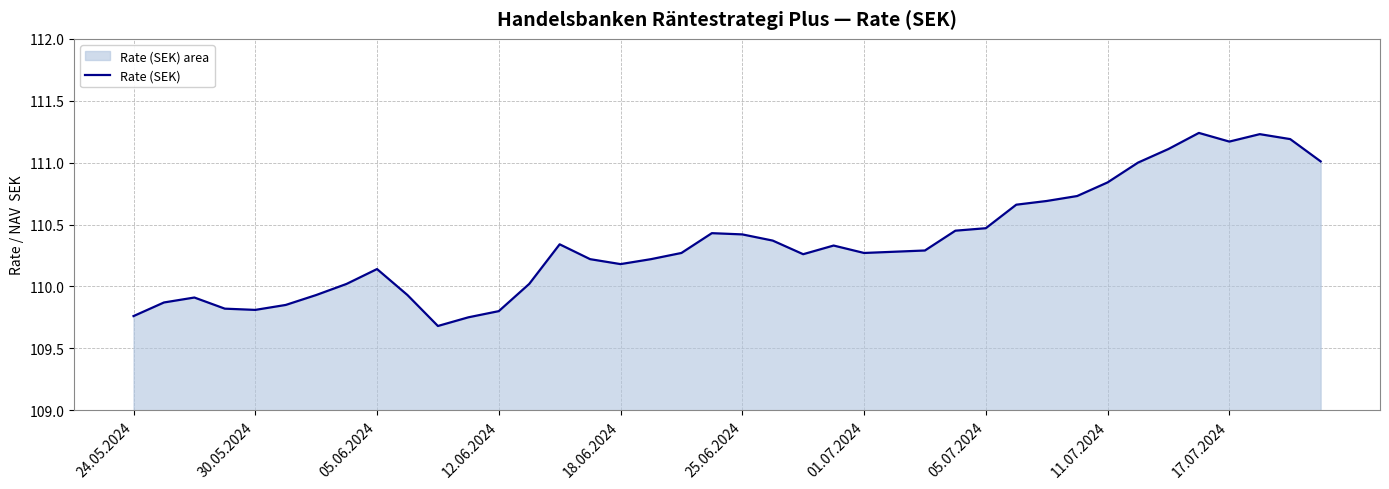

Between 11.07.2024 and 01.07.2024, which is larger?

11.07.2024